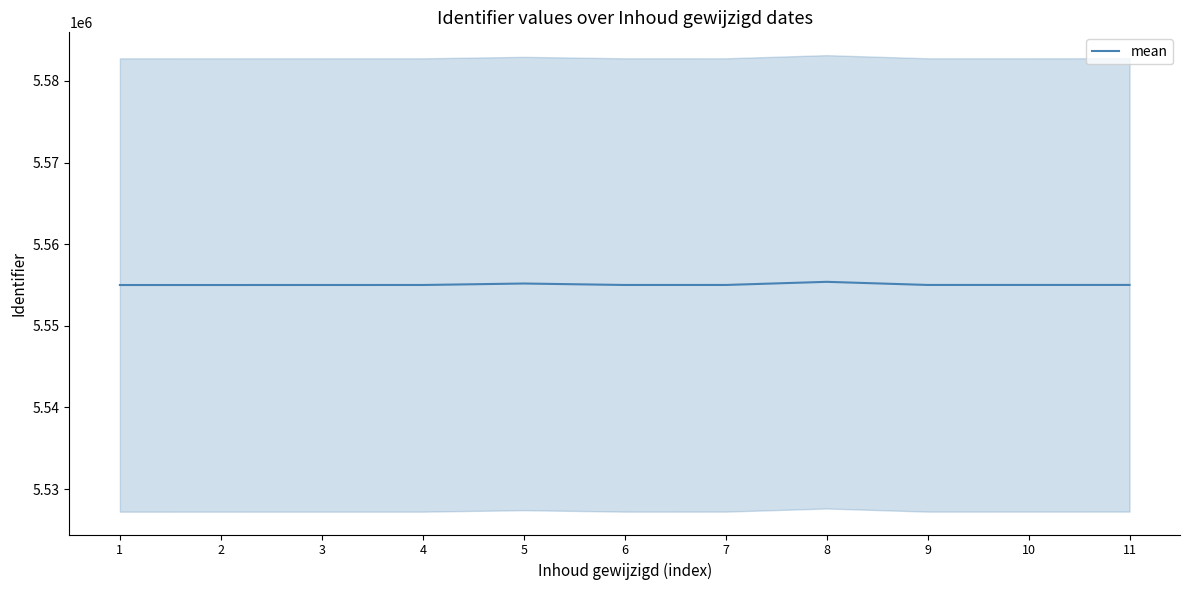

Does the chart have visible grid lines?

No